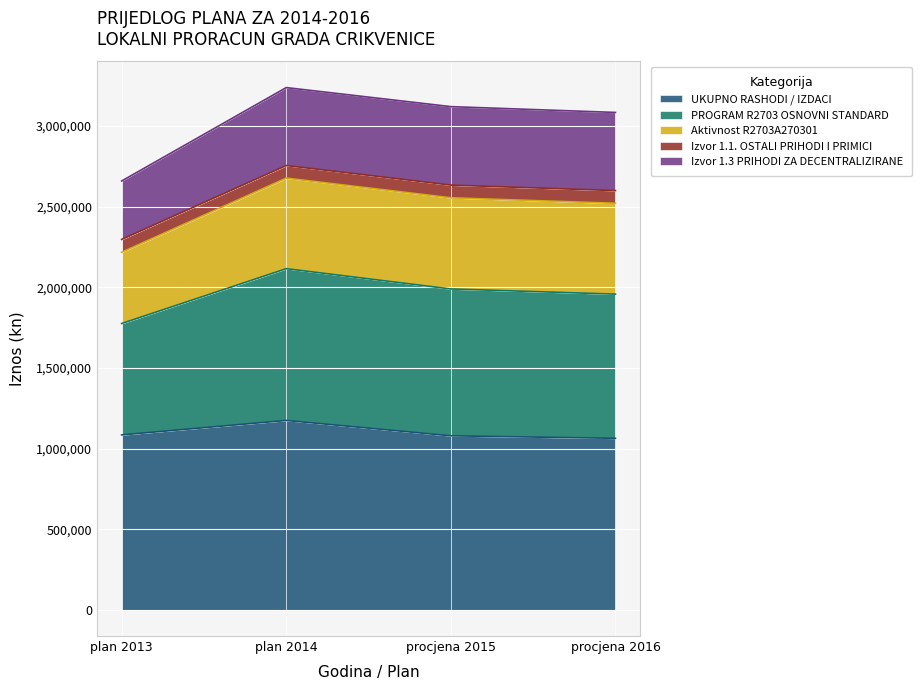

What is the difference between the maximum and minimum values in the UKUPNO RASHODI / IZDACI series?

110730